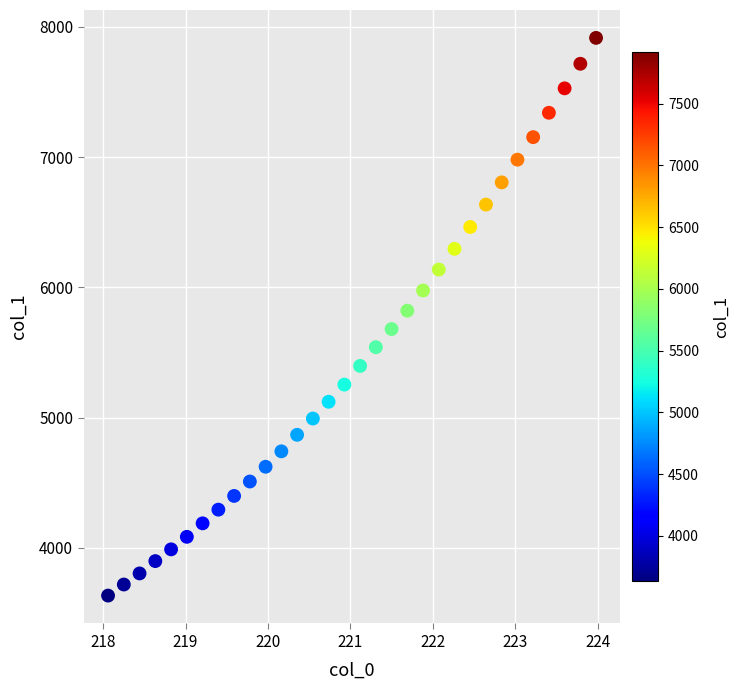

What is the range of X values (max minus min)?

5.9